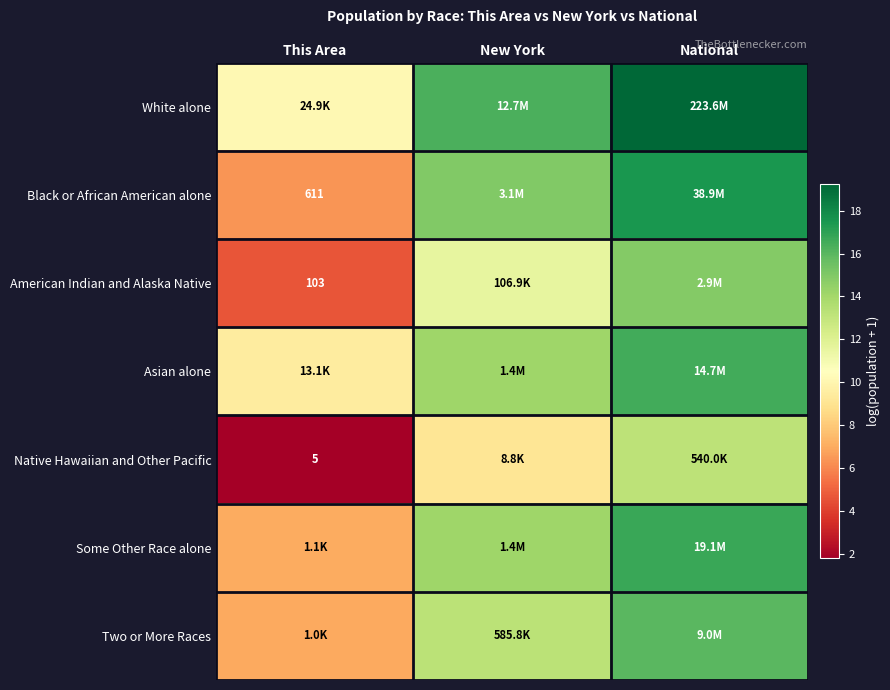

The White alone series shows 12.5 at National. True or false?

False